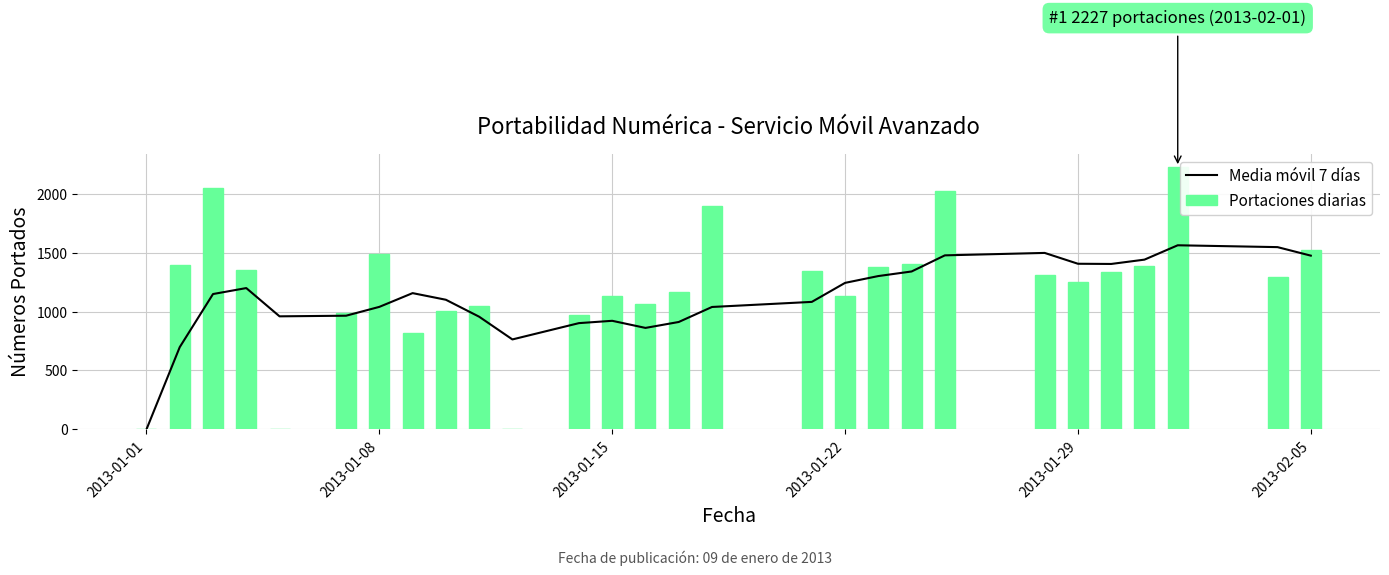

Which series has the largest total across all categories?

Portaciones diarias